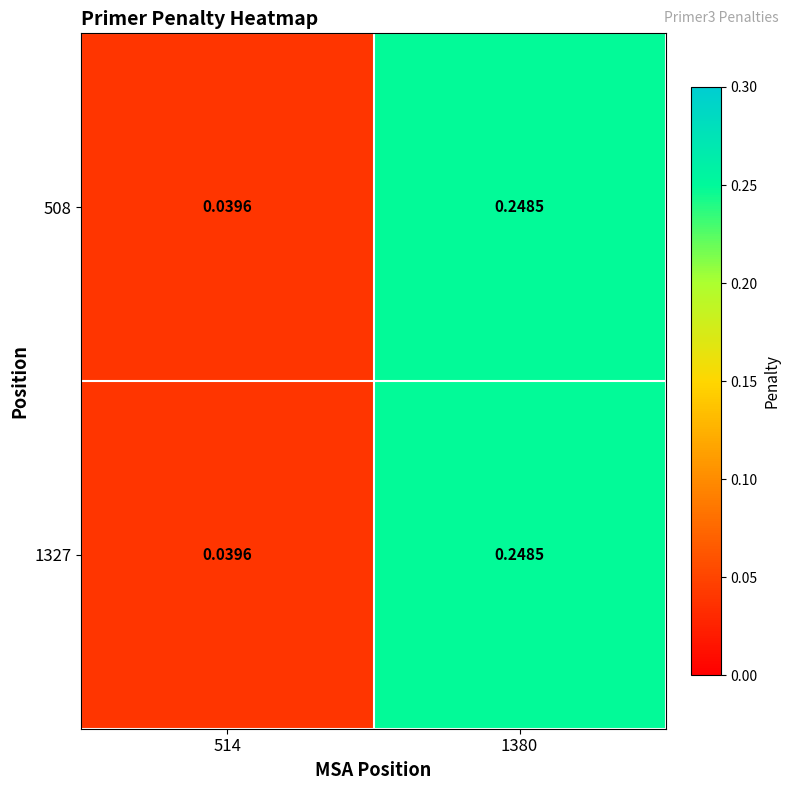

Count the number of categories in the chart.

2